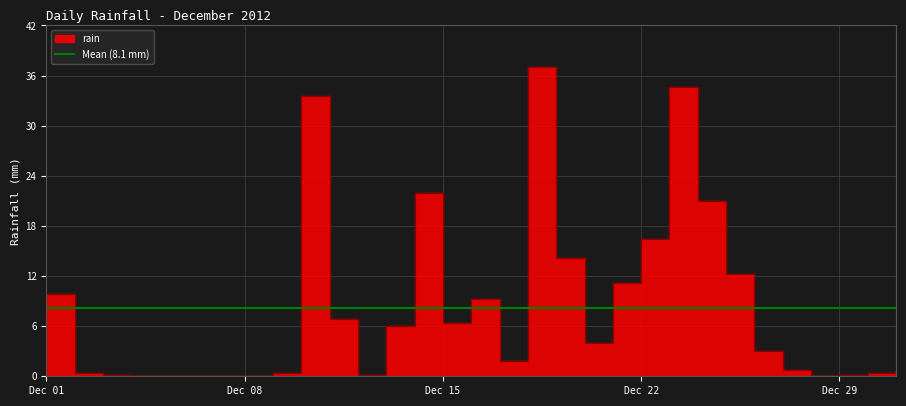

List the labels in order of value, smallest first.

2012-12-04, 2012-12-05, 2012-12-06, 2012-12-07, 2012-12-08, 2012-12-28, 2012-12-03, 2012-12-12, 2012-12-29, 2012-12-02, 2012-12-09, 2012-12-30, 2012-12-27, 2012-12-31, 2012-12-17, 2012-12-26, 2012-12-20, 2012-12-13, 2012-12-15, 2012-12-11, 2012-12-16, 2012-12-01, 2012-12-21, 2012-12-25, 2012-12-19, 2012-12-22, 2012-12-24, 2012-12-14, 2012-12-10, 2012-12-23, 2012-12-18